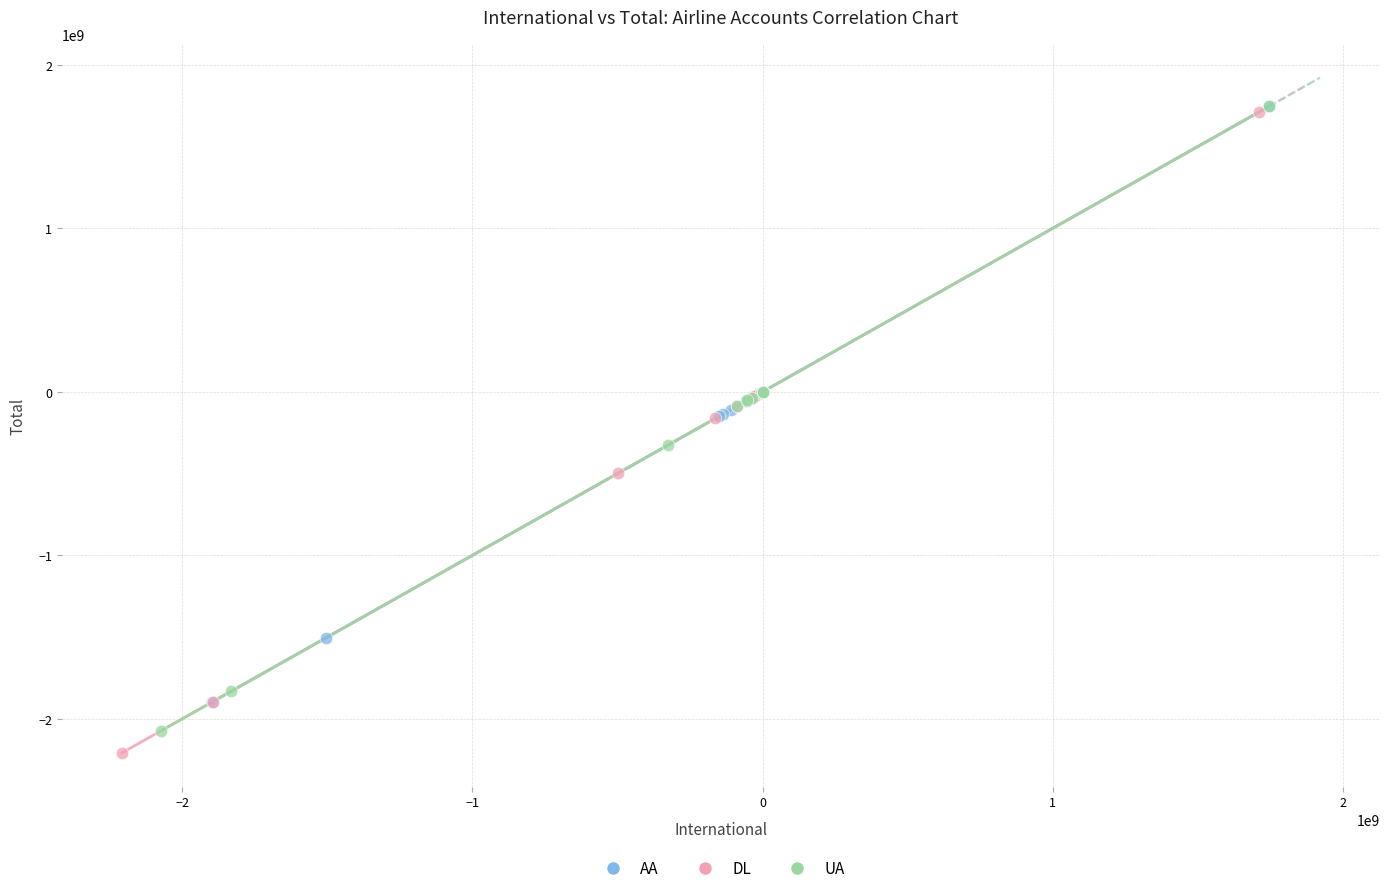

Which series contains the lowest Y value?

DL